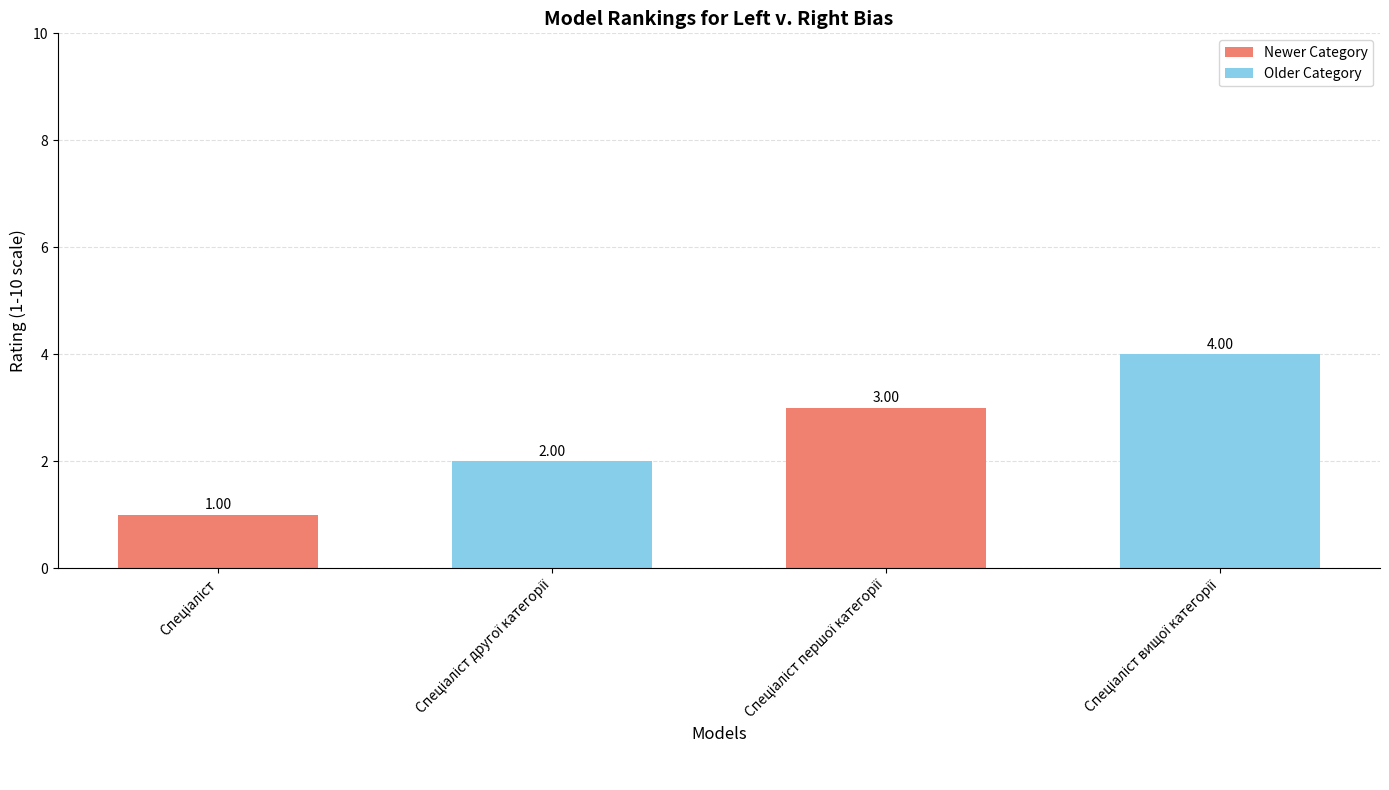

What is the value of the 3rd bar from the left?

3